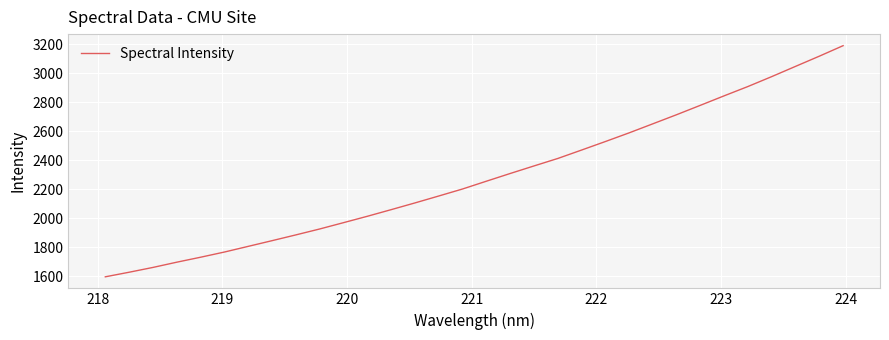

What is the smallest value displayed?

1594.6